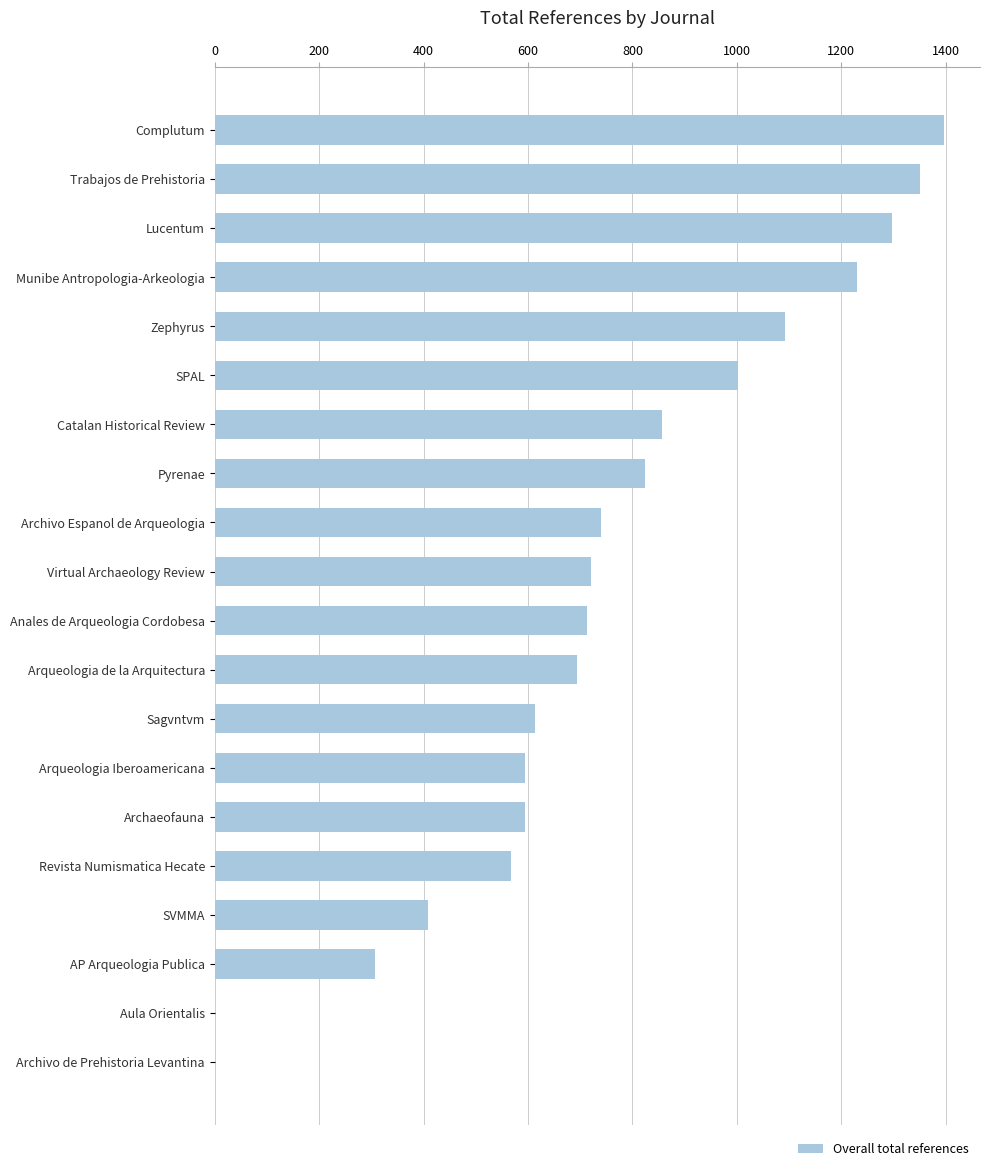

Does the chart contain stacked bars?

No